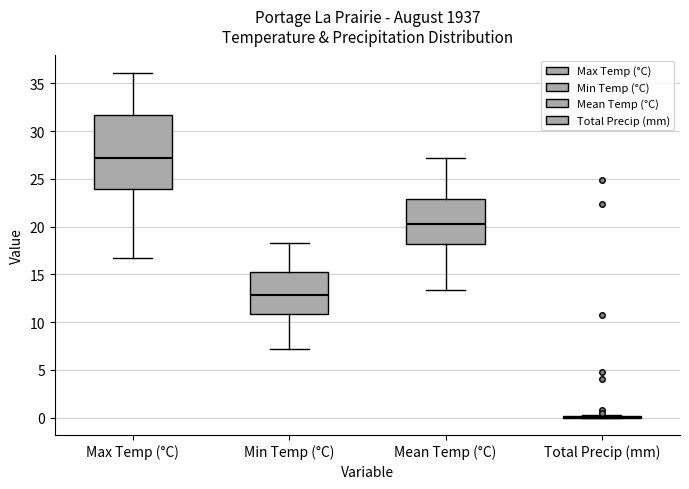

Which box is the tallest, from its lower edge to its upper edge?

Max Temp (°C)